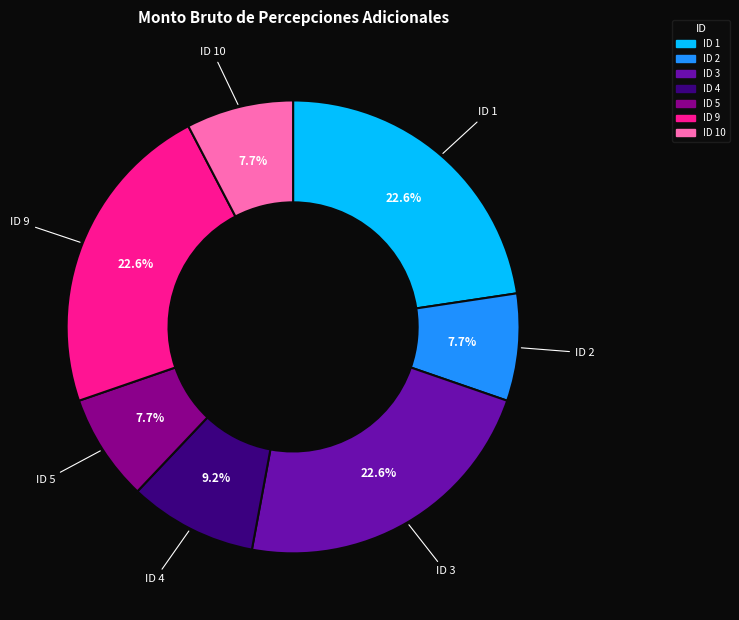

Is there a majority slice in this chart?

No